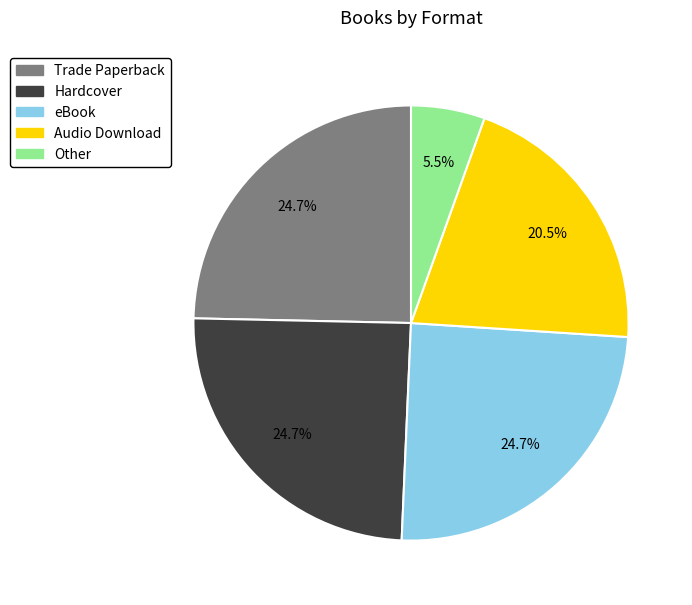

To the nearest percent, what percentage of the pie is Hardcover?

25%